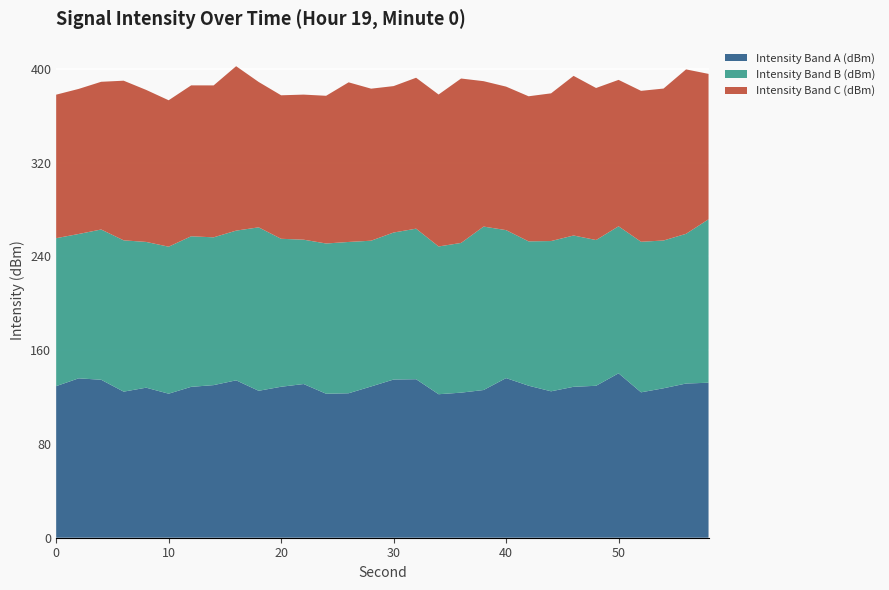

What is the highest value of the Intensity Band A (dBm) series?

140.3